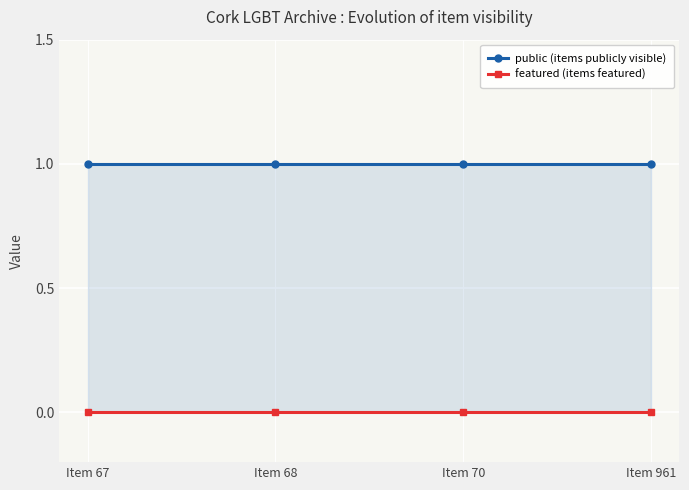

At which category is the sum across all series the highest?

Item 67